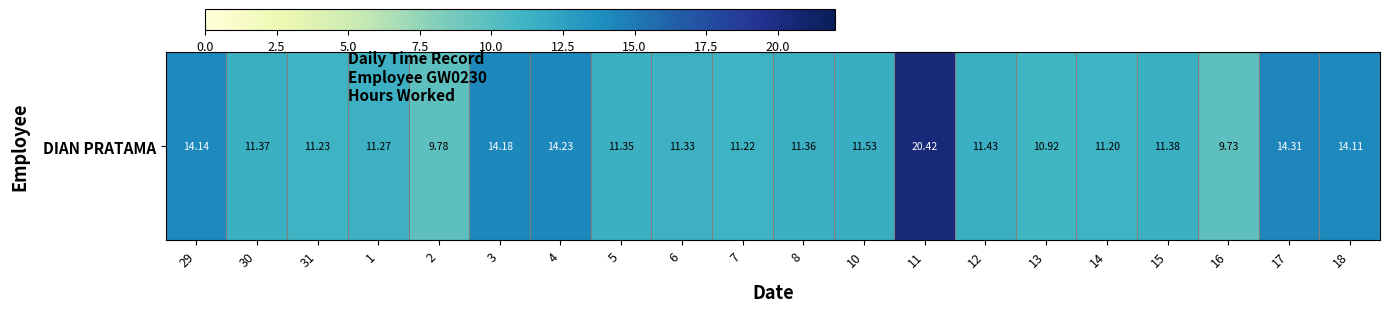

The chart shows a value of 9.8 at 2. True or false?

True